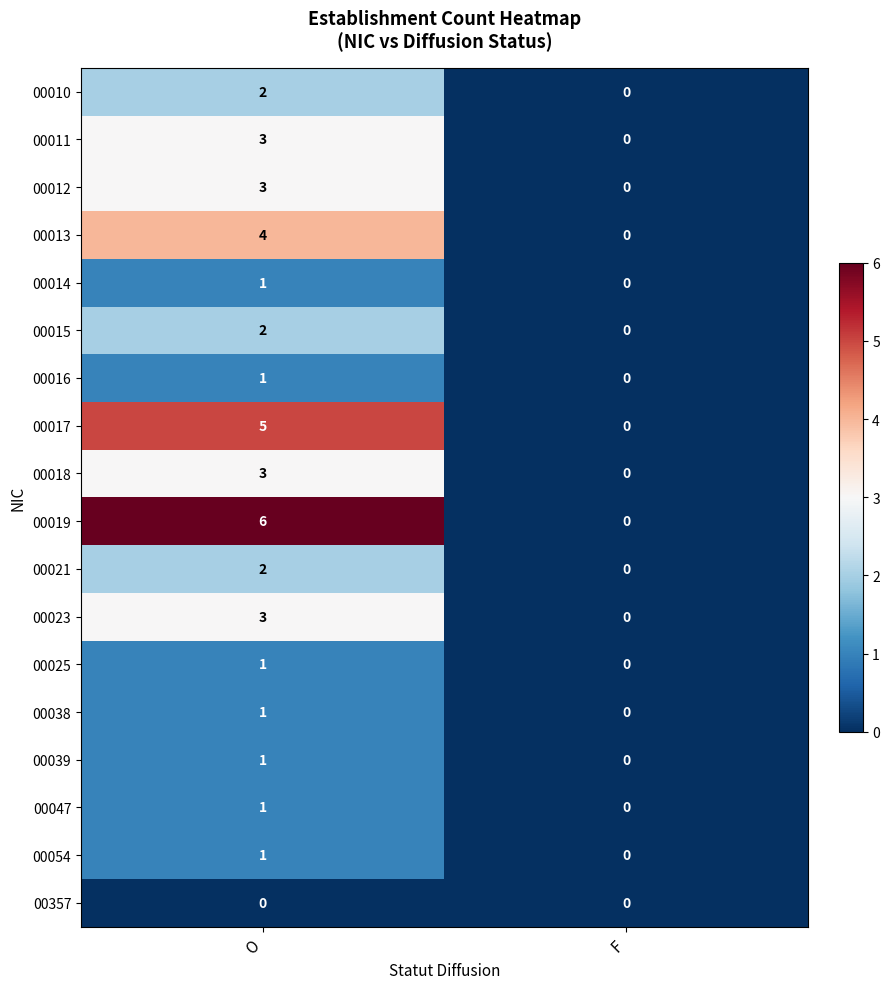

Which series changed the most between O and F?

00019